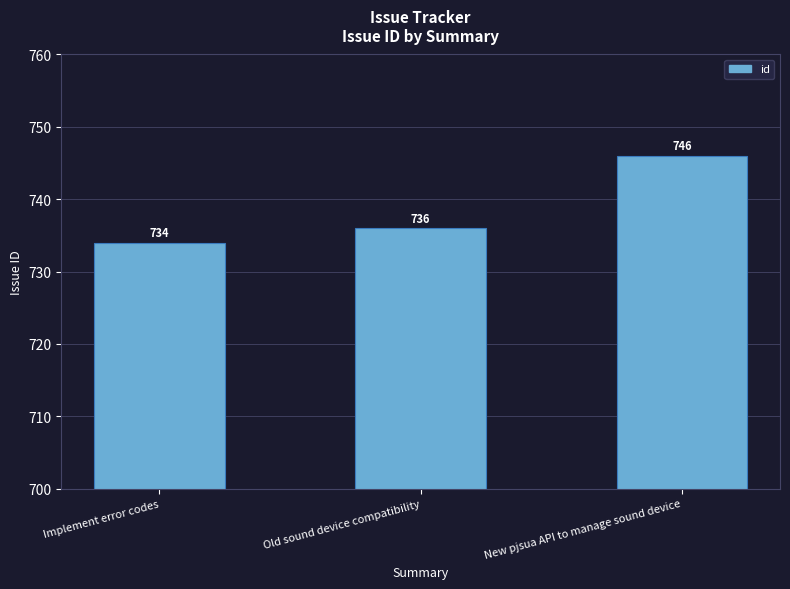

Reading left to right, extract all data points from this chart.

734	736	746